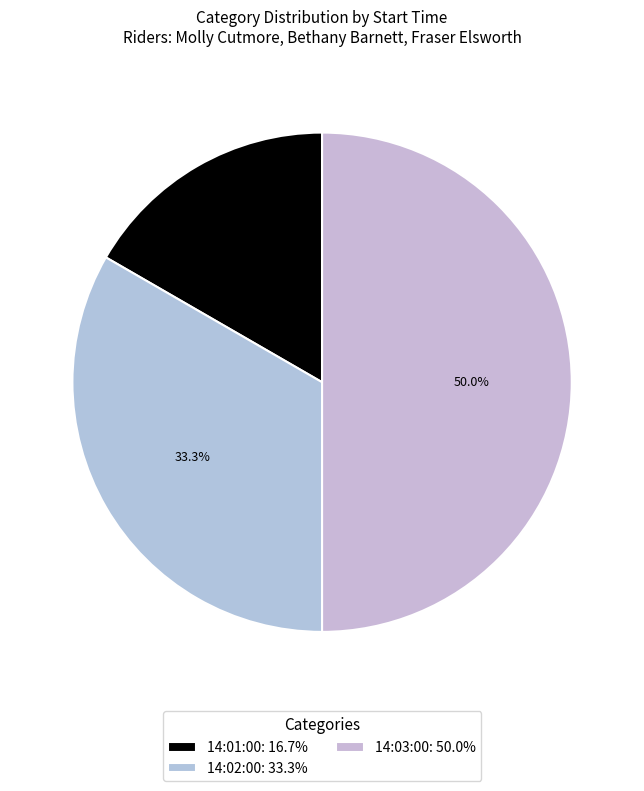

Approximately how many times larger is the value at 14:01:00 compared to 14:02:00?

0.5